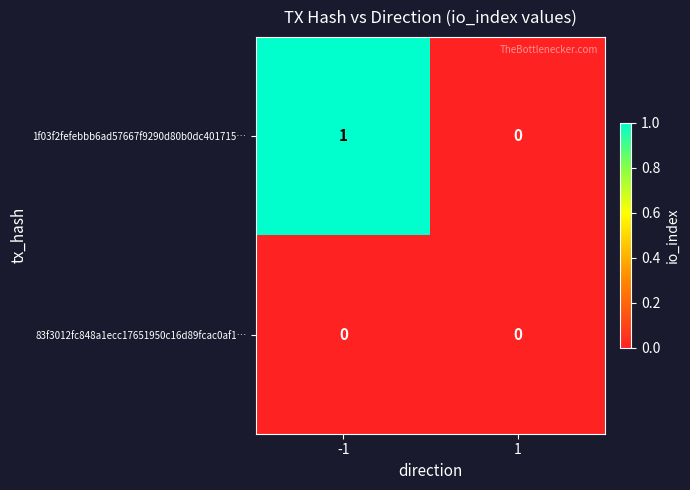

Which series has the widest spread of values?

1f03f2fefebbb6ad57667f9290d80b0dc401715…